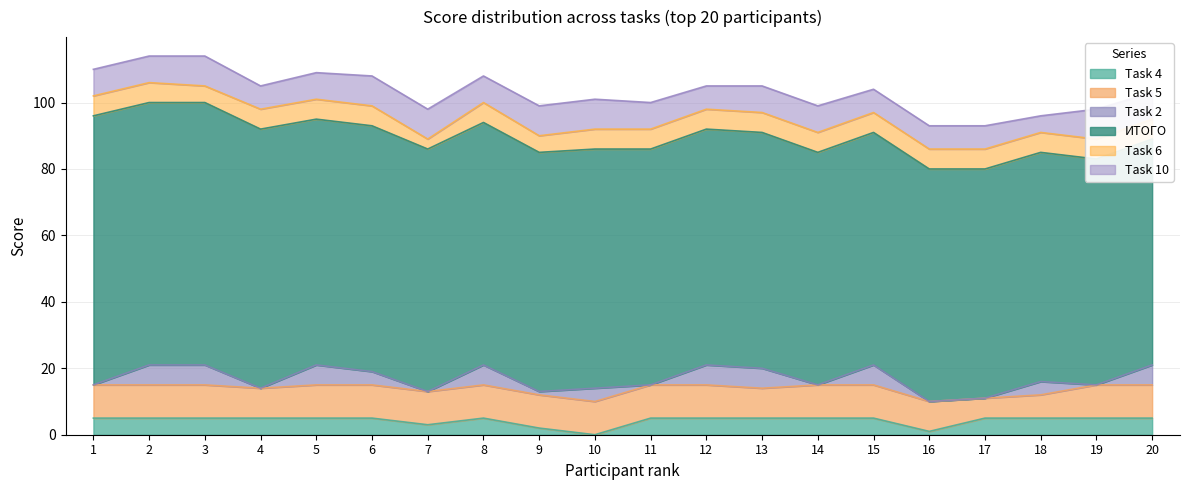

Reading right to left, list all the values displayed in this chart.

Task 4: 5	5	5	5	1	5	5	5	5	5	0	2	5	3	5	5	5	5	5	5
Task 5: 10	10	7	6	9	10	10	9	10	10	10	10	10	10	10	10	9	10	10	10
Task 2: 6	0	4	0	0	6	0	6	6	0	4	1	6	0	4	6	0	6	6	0
ИТОГО: 68	68	69	69	70	70	70	71	71	71	72	72	73	73	74	74	78	79	79	81
Task 6: 6	6	6	6	6	6	6	6	6	6	6	5	6	3	6	6	6	5	6	6
Task 10: 8	9	5	7	7	7	8	8	7	8	9	9	8	9	9	8	7	9	8	8